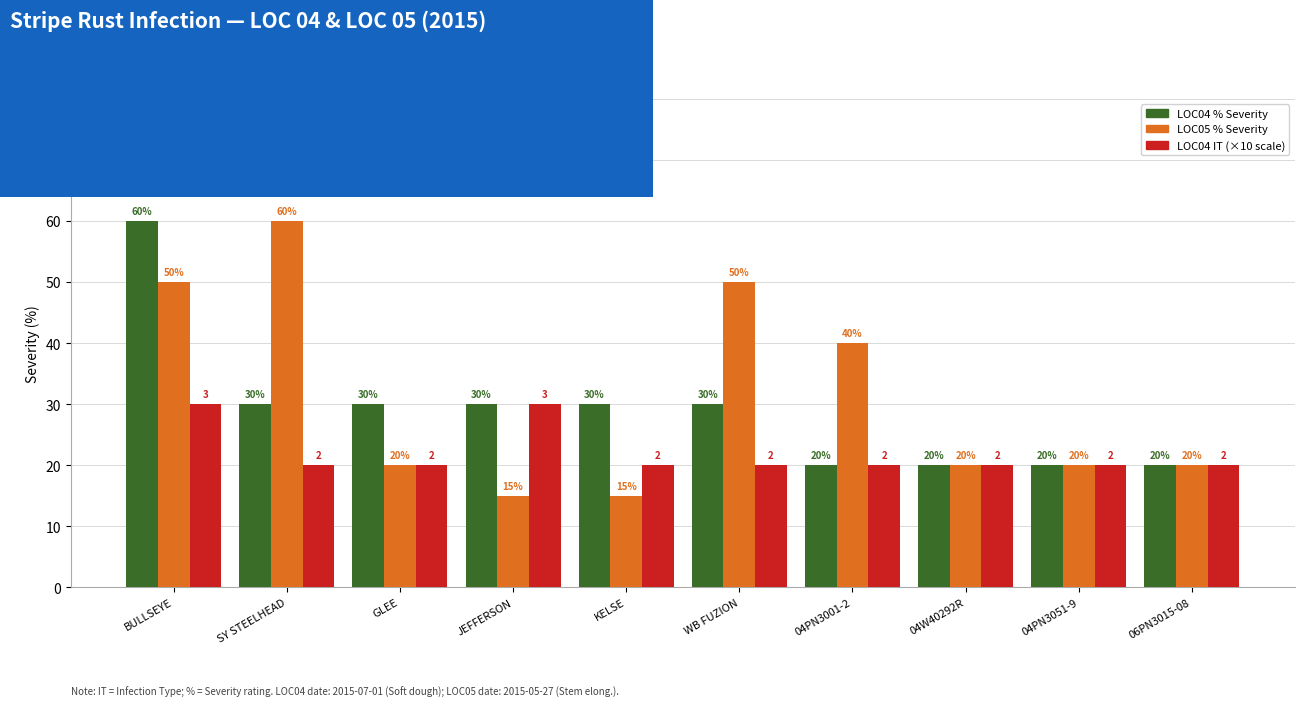

Are the bars grouped side by side (vs. stacked)?

Yes